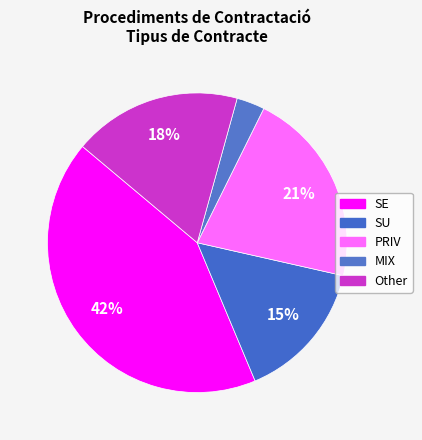

Combined, do SE and SU account for over 50%?

Yes